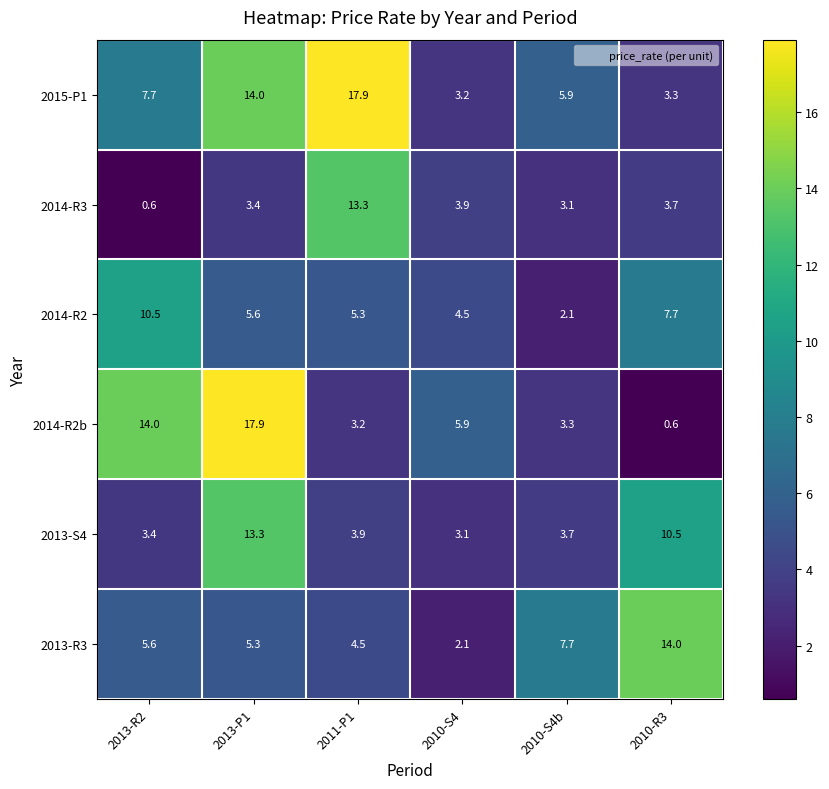

At which label does 2014-R2b first exceed 5?

2013-R2